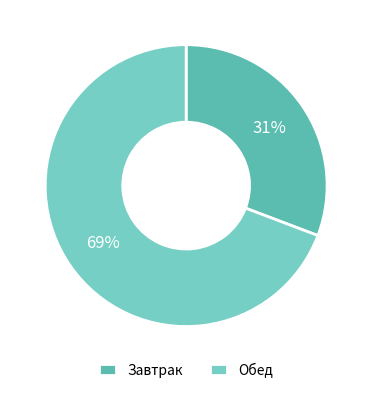

Rank the categories by value from highest to lowest.

Обед, Завтрак